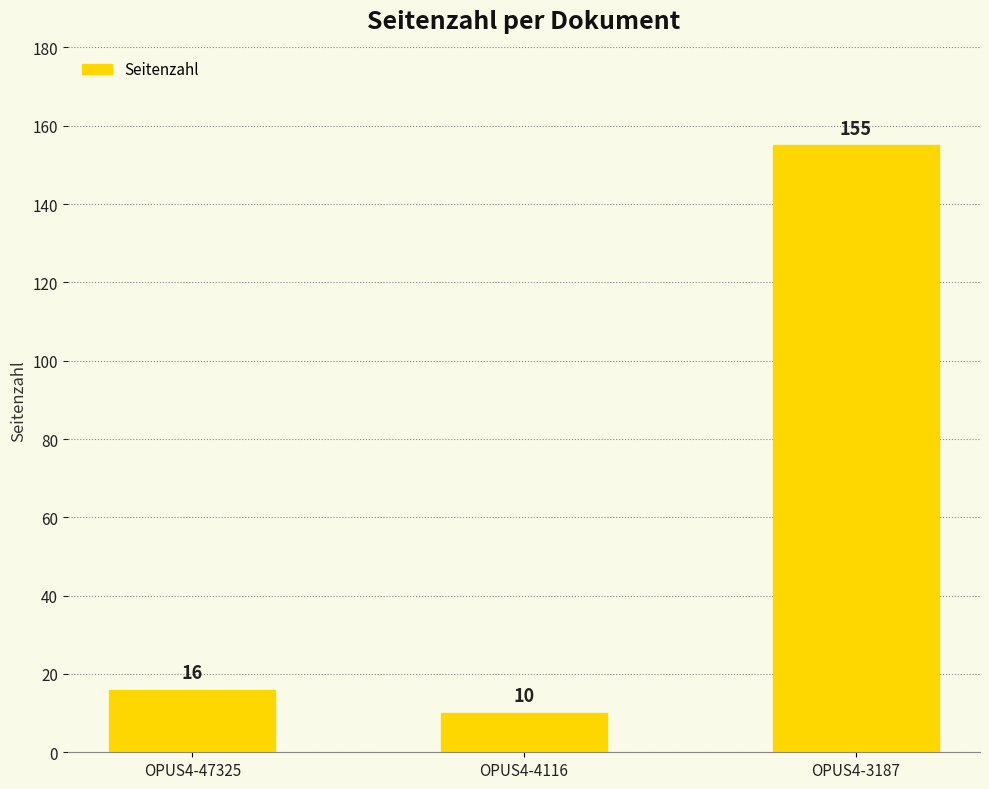

Rank the categories by value from lowest to highest.

OPUS4-4116, OPUS4-47325, OPUS4-3187